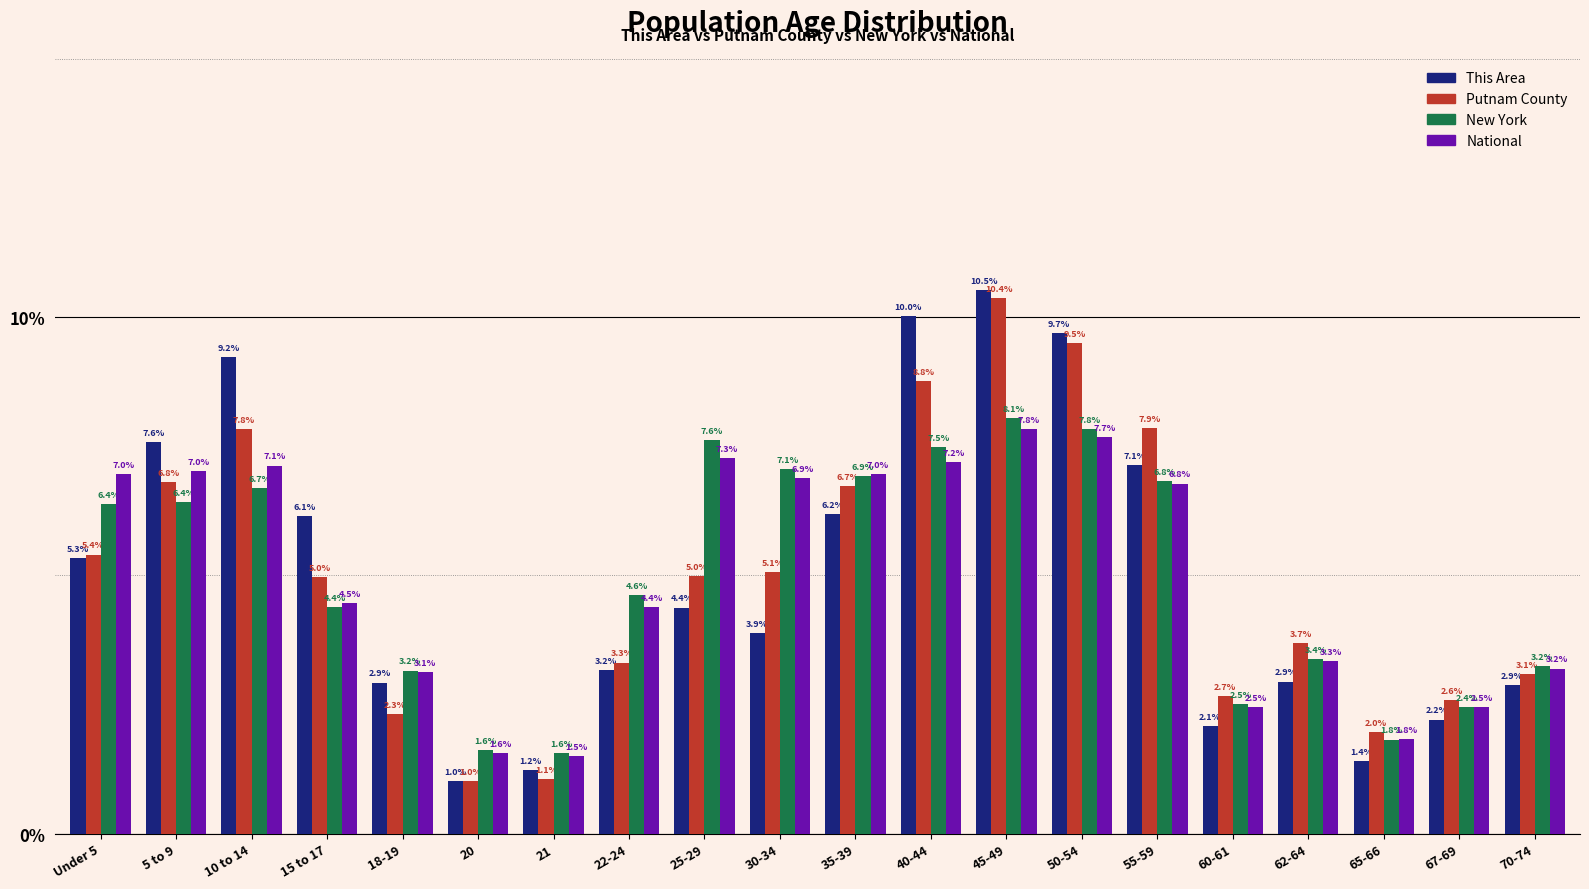

Reading right to left, list all the values displayed in this chart.

This Area: 70-74=2.9	67-69=2.2	65-66=1.4	62-64=2.9	60-61=2.1	55-59=7.1	50-54=9.7	45-49=10.5	40-44=10.0	35-39=6.2	30-34=3.9	25-29=4.4	22-24=3.2	21=1.2	20=1.0	18-19=2.9	15 to 17=6.1	10 to 14=9.2	5 to 9=7.6	Under 5=5.3
Putnam County: 70-74=3.1	67-69=2.6	65-66=2.0	62-64=3.7	60-61=2.7	55-59=7.9	50-54=9.5	45-49=10.4	40-44=8.8	35-39=6.7	30-34=5.1	25-29=5.0	22-24=3.3	21=1.1	20=1.0	18-19=2.3	15 to 17=5.0	10 to 14=7.8	5 to 9=6.8	Under 5=5.4
New York: 70-74=3.2	67-69=2.4	65-66=1.8	62-64=3.4	60-61=2.5	55-59=6.8	50-54=7.8	45-49=8.1	40-44=7.5	35-39=6.9	30-34=7.1	25-29=7.6	22-24=4.6	21=1.6	20=1.6	18-19=3.2	15 to 17=4.4	10 to 14=6.7	5 to 9=6.4	Under 5=6.4
National: 70-74=3.2	67-69=2.5	65-66=1.8	62-64=3.3	60-61=2.5	55-59=6.8	50-54=7.7	45-49=7.8	40-44=7.2	35-39=7.0	30-34=6.9	25-29=7.3	22-24=4.4	21=1.5	20=1.6	18-19=3.1	15 to 17=4.5	10 to 14=7.1	5 to 9=7.0	Under 5=7.0